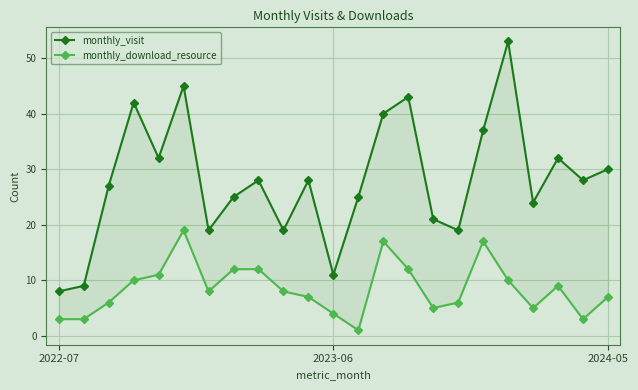

Reading right to left, transcribe all the data shown in this chart.

monthly_visit: 30	28	32	24	53	37	19	21	43	40	25	11	28	19	28	25	19	45	32	42	27	9	8
monthly_download_resource: 7	3	9	5	10	17	6	5	12	17	1	4	7	8	12	12	8	19	11	10	6	3	3